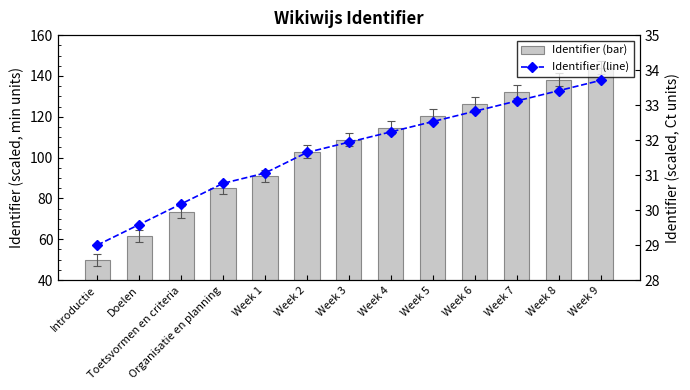

At which label does Identifier (line) first exceed 31?

Week 1